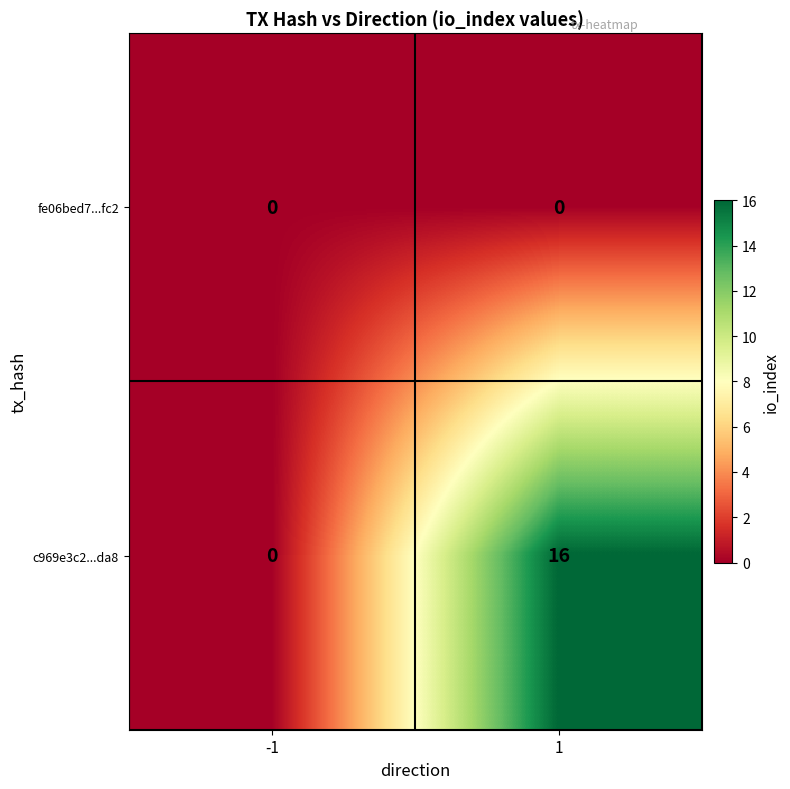

Which series has the largest range (max minus min)?

c969e3c2...da8